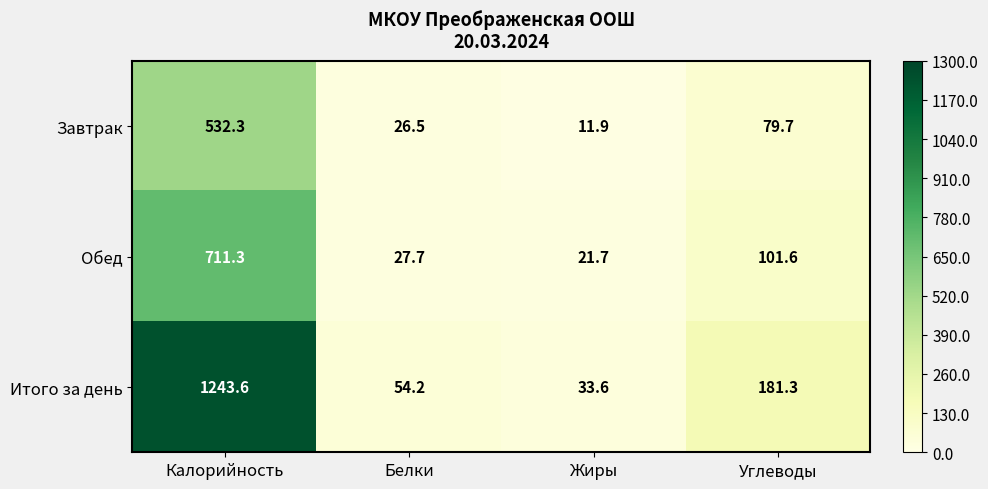

At which label is Завтрак closest to 272?

Углеводы